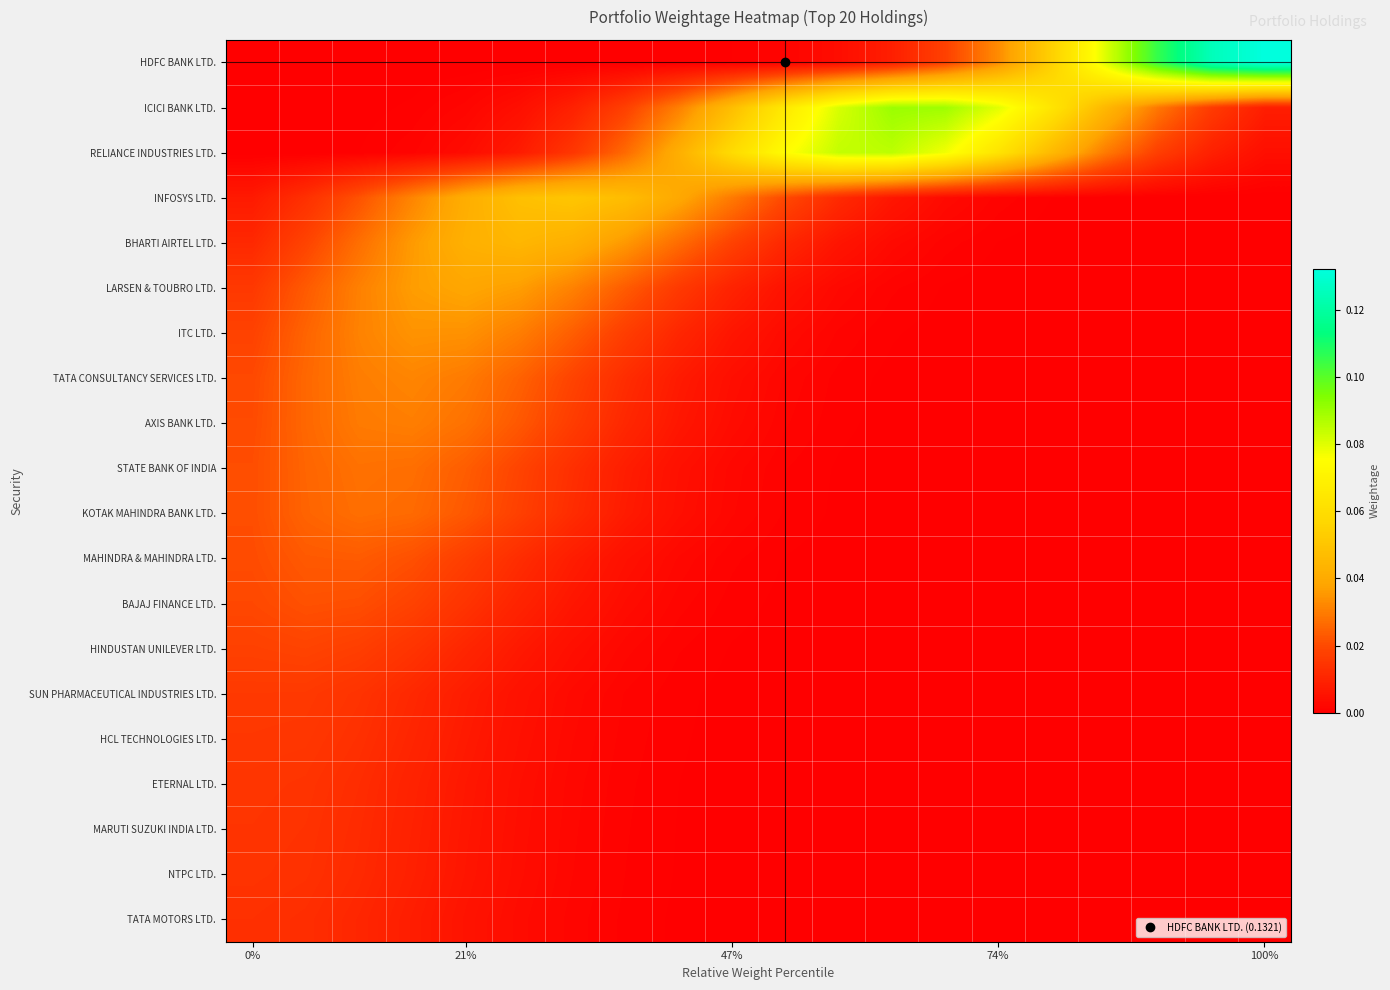

At how many categories does at least one series exceed 0?

20